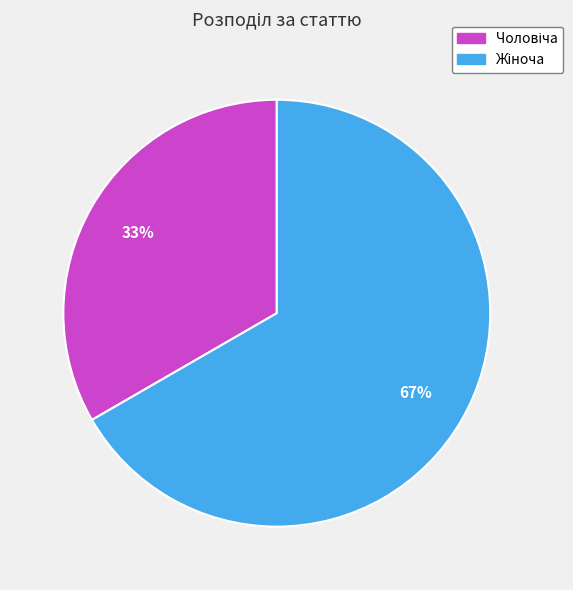

To the nearest percent, what is the average slice percentage?

50%